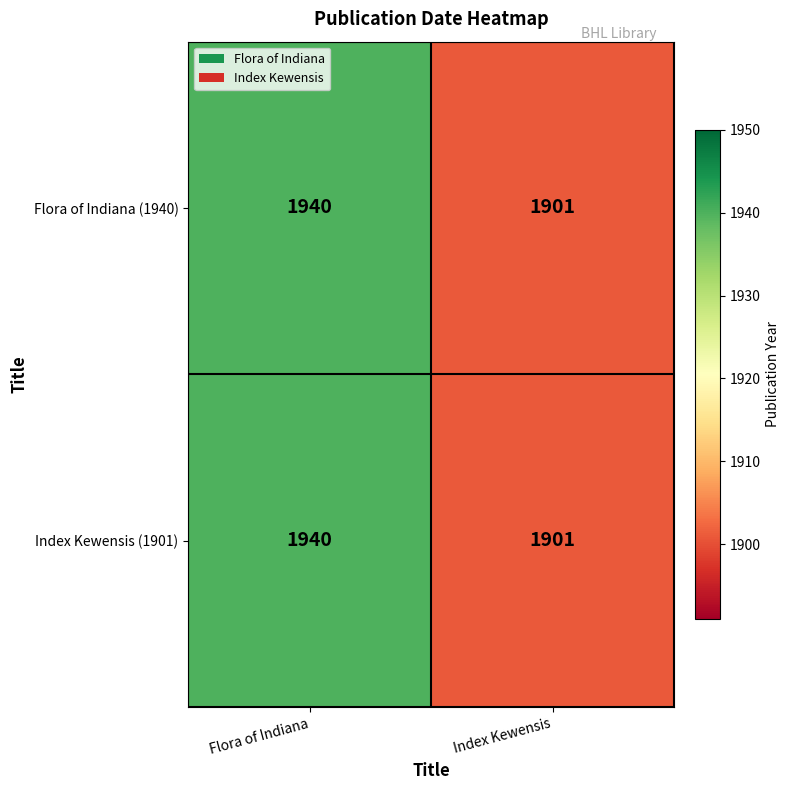

Rank the categories by Index Kewensis (1901) value from lowest to highest.

Index Kewensis, Flora of Indiana